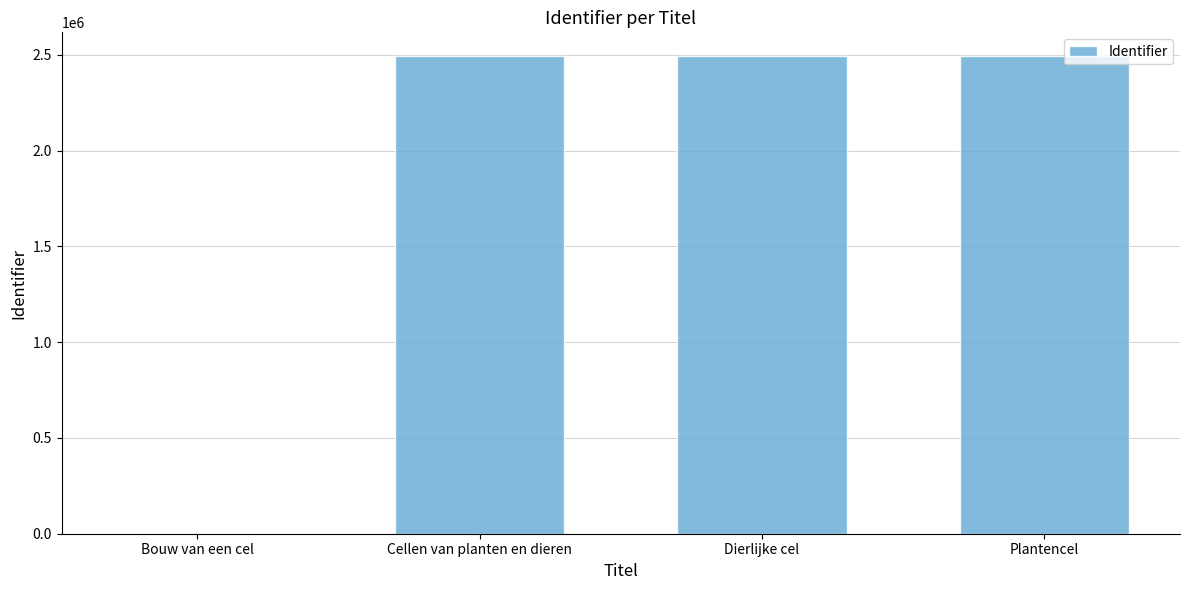

What is the average value?

1869260